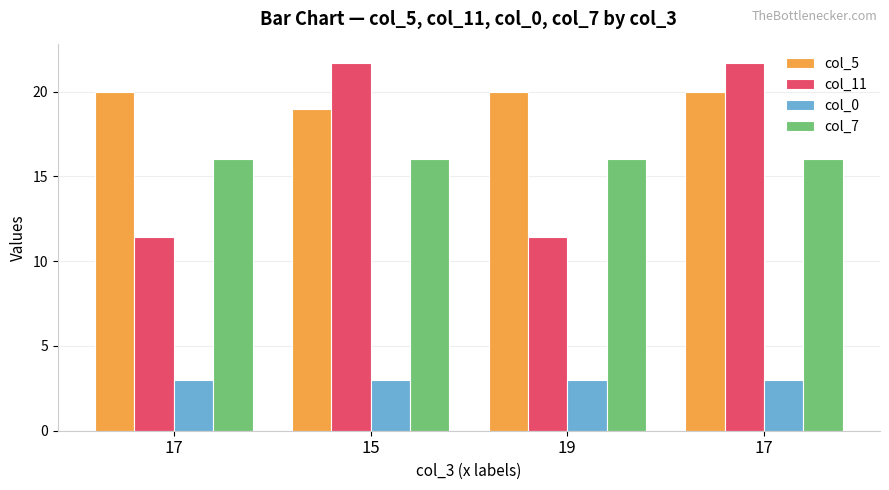

Which series has the widest spread of values?

col_11